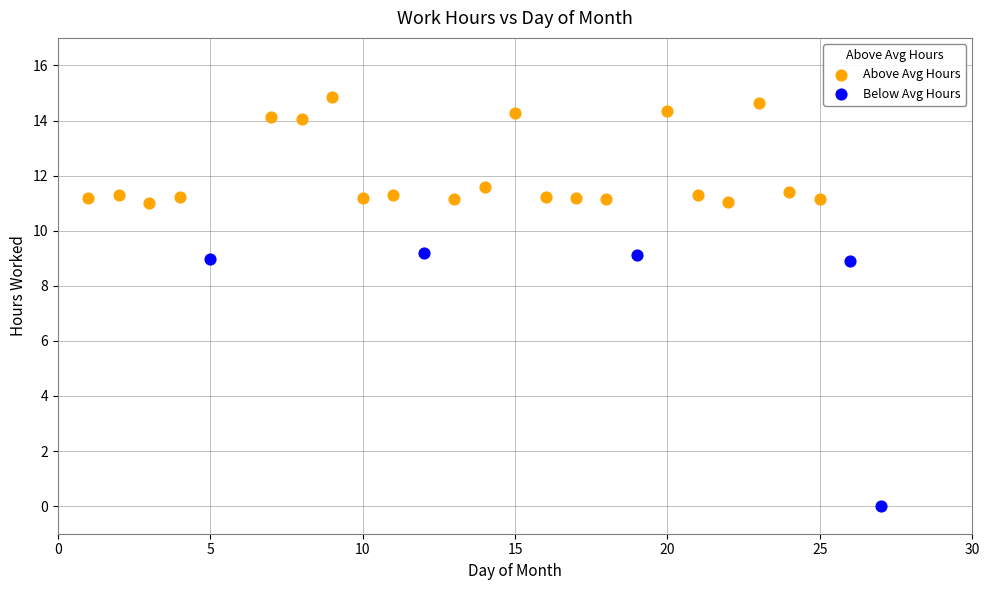

Which series reaches the minimum Y coordinate?

Below Avg Hours